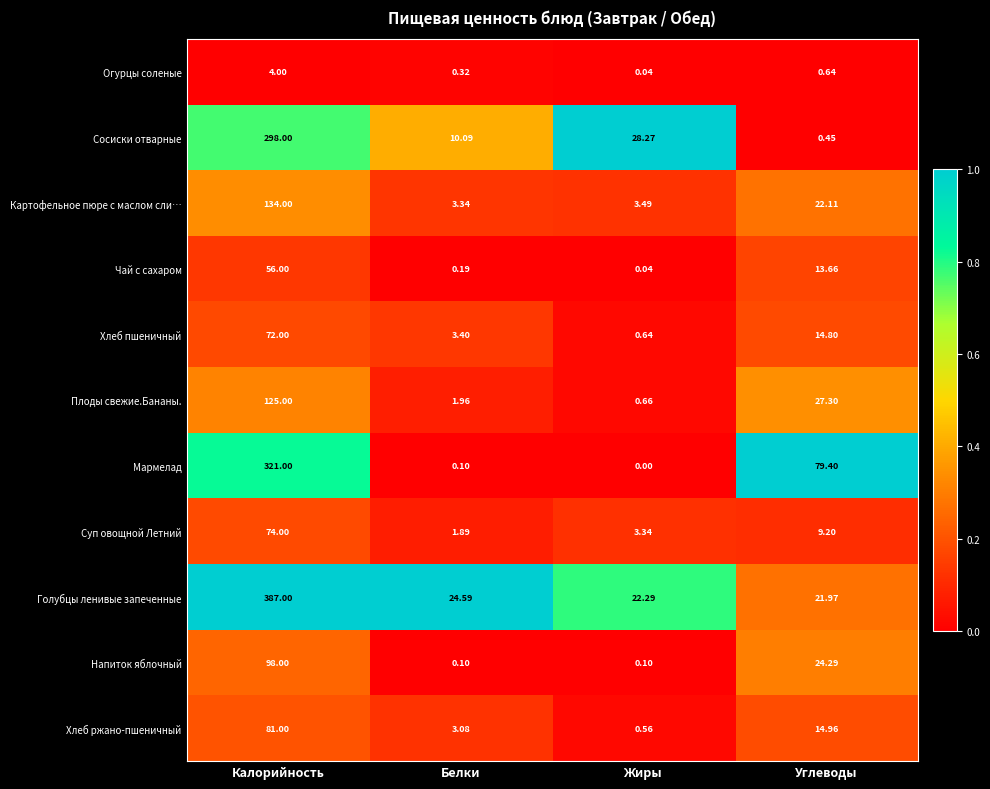

Rank the series by their maximum value, from highest to lowest.

Голубцы ленивые запеченные, Мармелад, Сосиски отварные, Картофельное пюре с маслом сли…, Плоды свежие.Бананы., Напиток яблочный, Хлеб ржано-пшеничный, Суп овощной Летний, Хлеб пшеничный, Чай с сахаром, Огурцы соленые